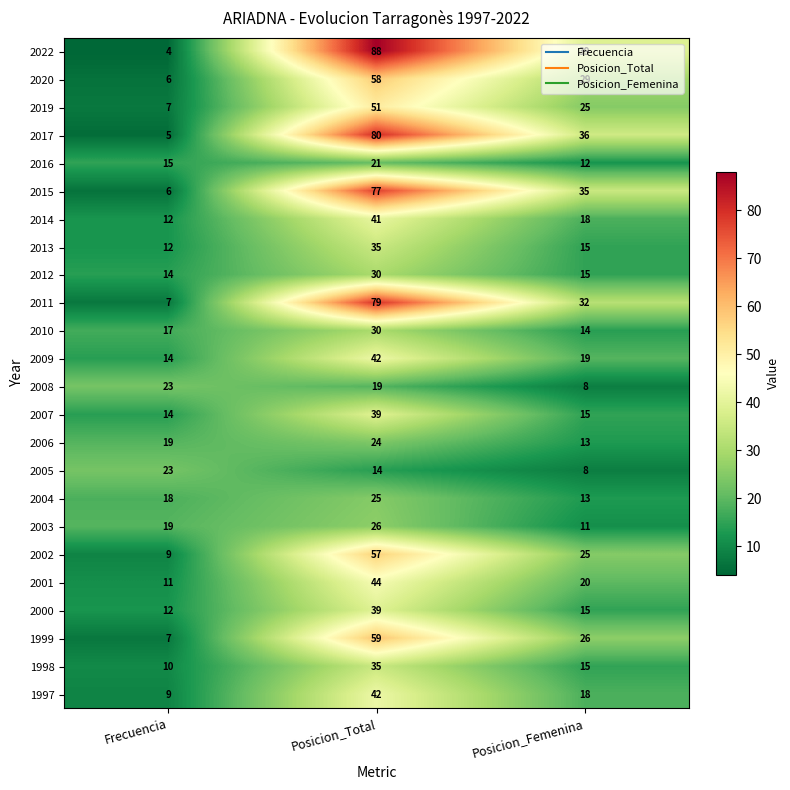

Is it true that 2009 equals 14 at Frecuencia?

True